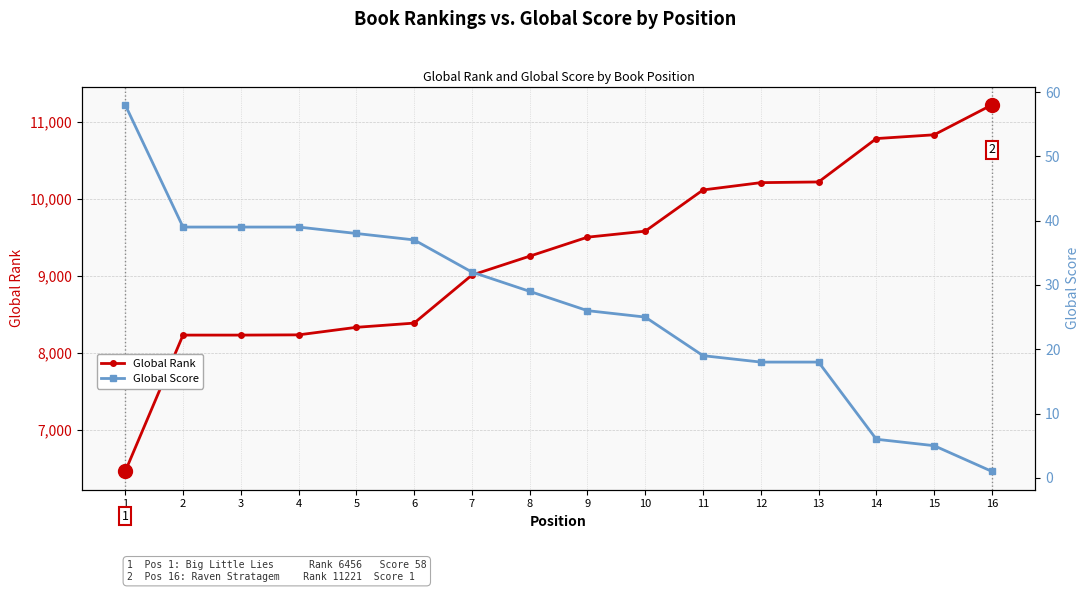

List the labels in order of Global Rank value, smallest first.

1, 2, 3, 4, 5, 6, 7, 8, 9, 10, 11, 12, 13, 14, 15, 16